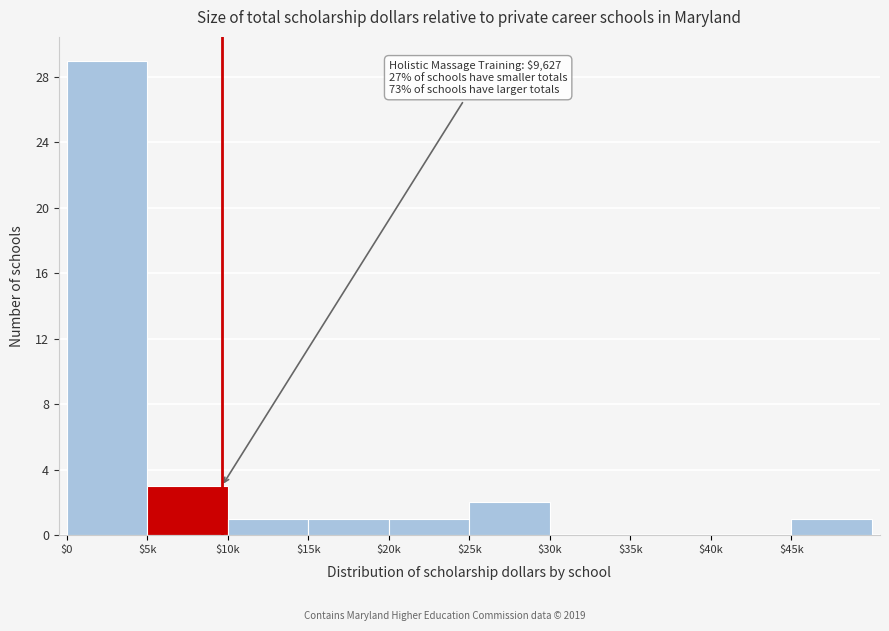

What is the sum of all values?

38